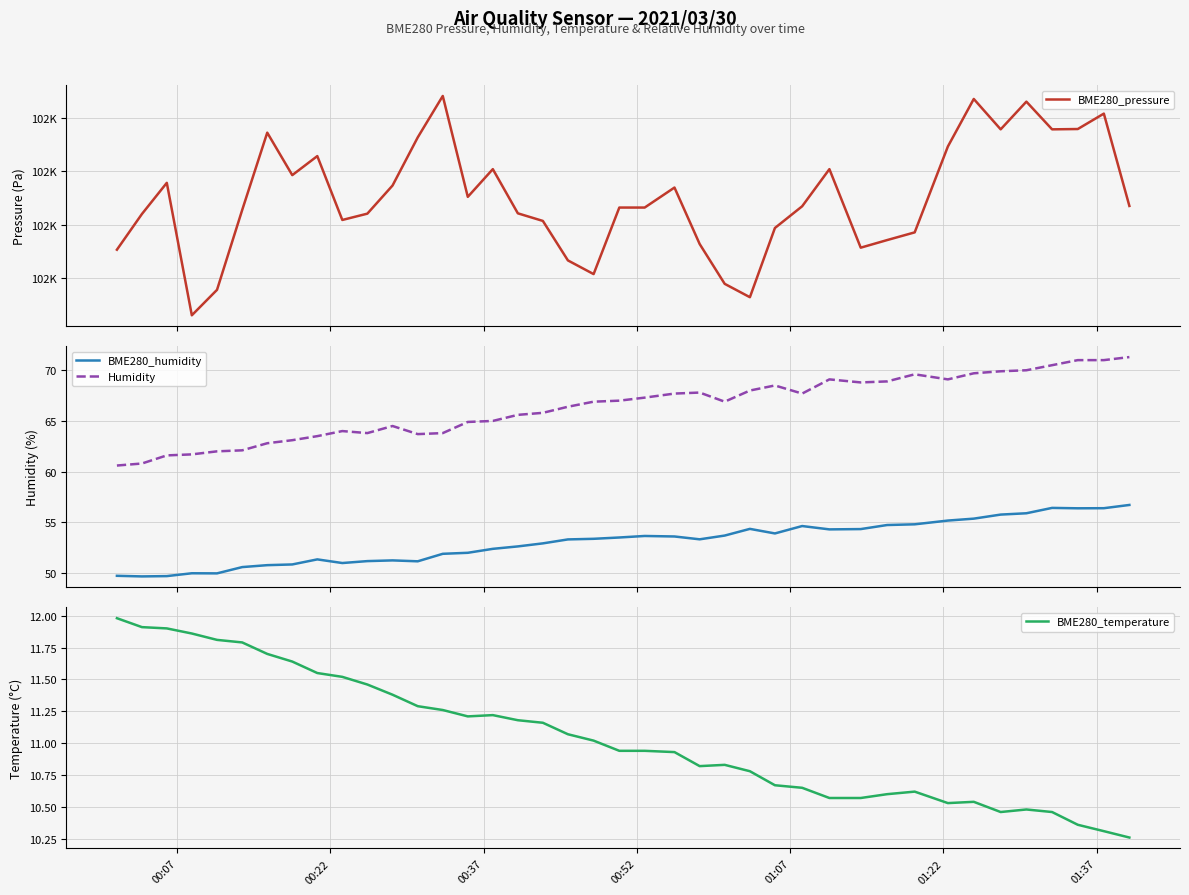

True or false: BME280_humidity and Humidity intersect in this chart.

False